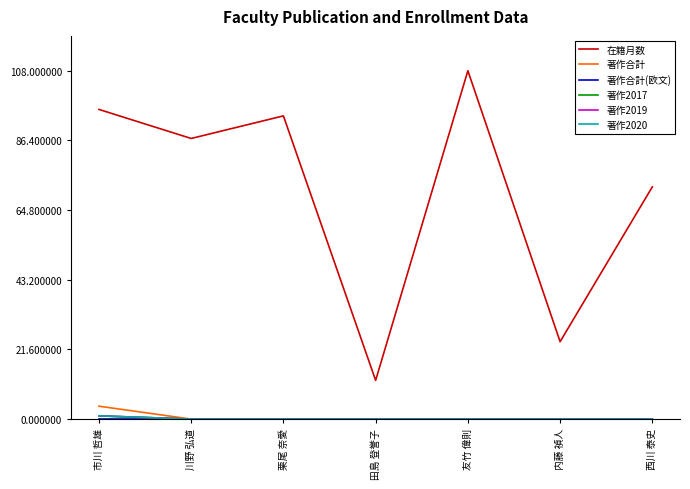

Which series changed the most between 内藤 禎人 and 西川 泰史?

在籍月数